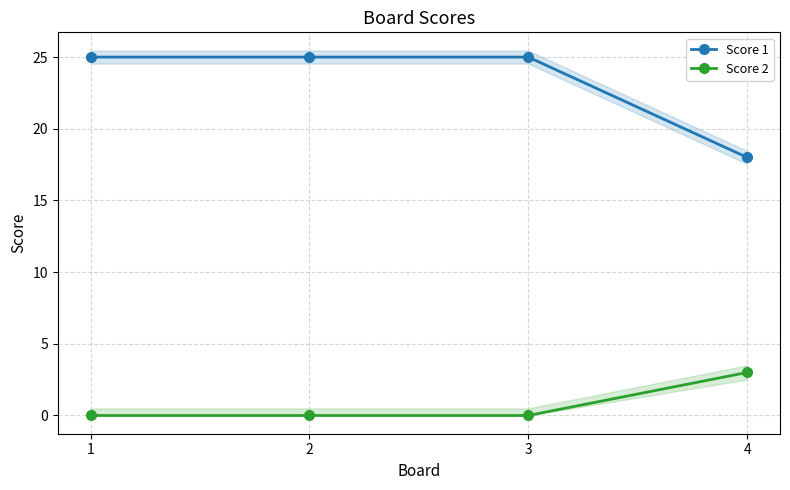

How many lines are shown in the chart?

2